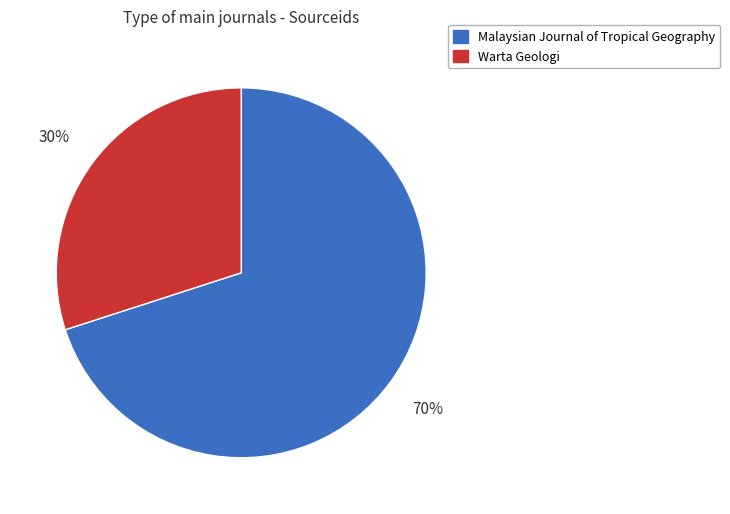

Which category has the smallest portion of the pie?

Warta Geologi